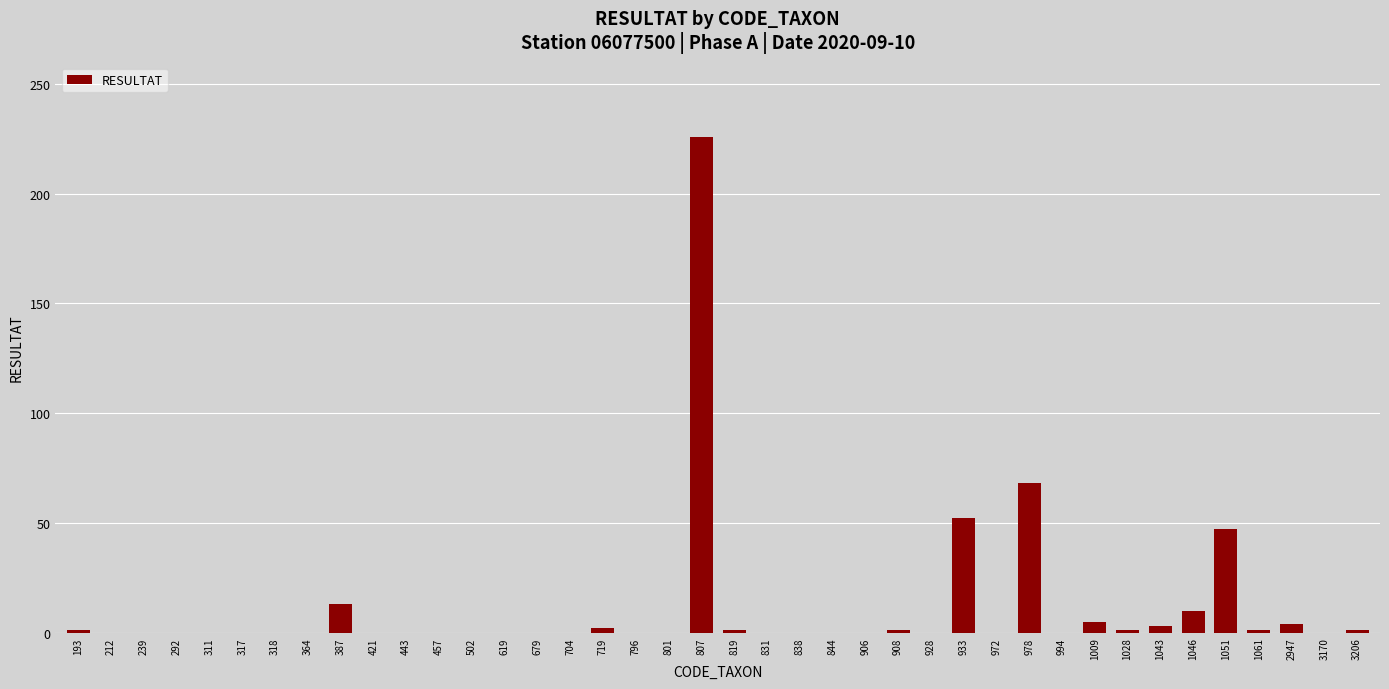

What is the sum of all values?

436